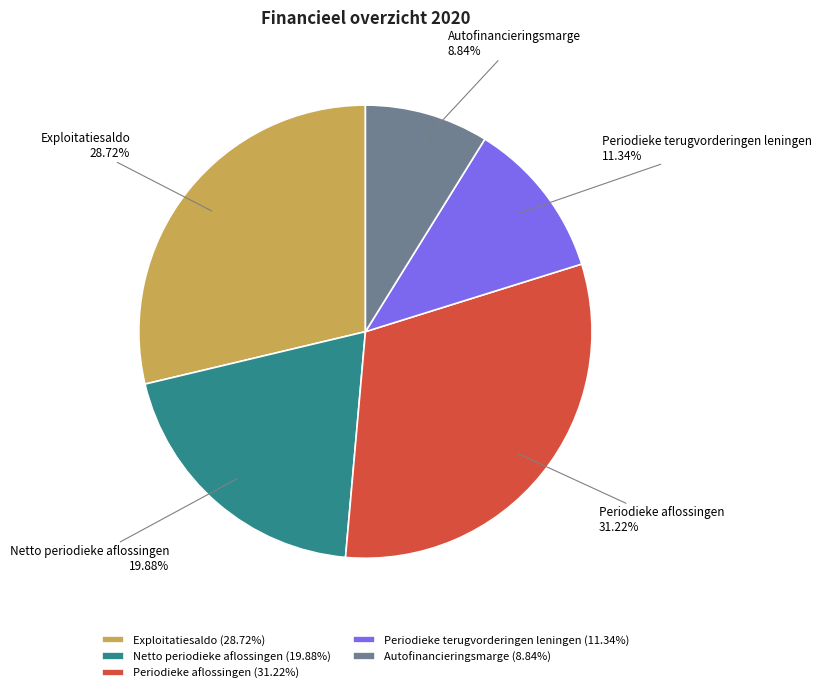

What percentage is the Periodieke terugvorderingen leningen slice, to the nearest percent?

11%